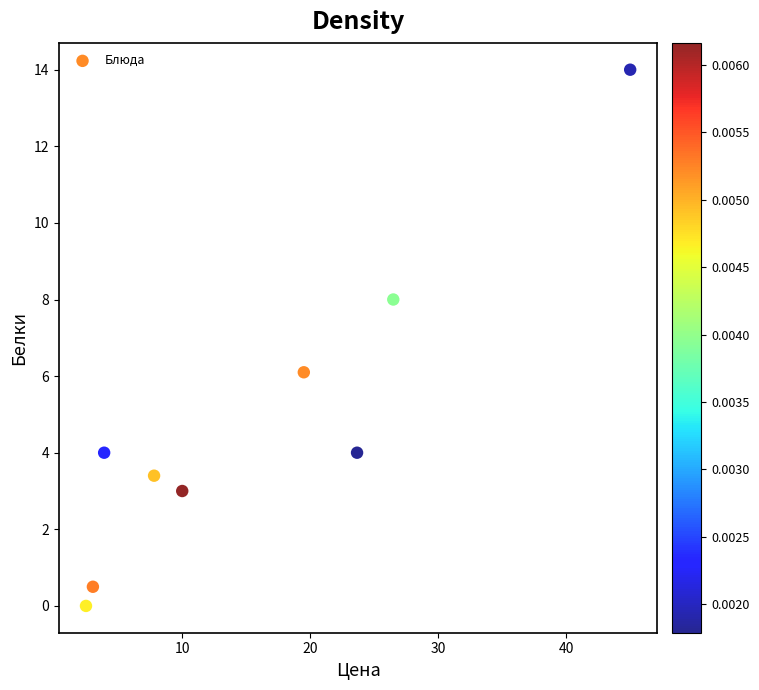

What is the range of Y values (max minus min)?

14.0